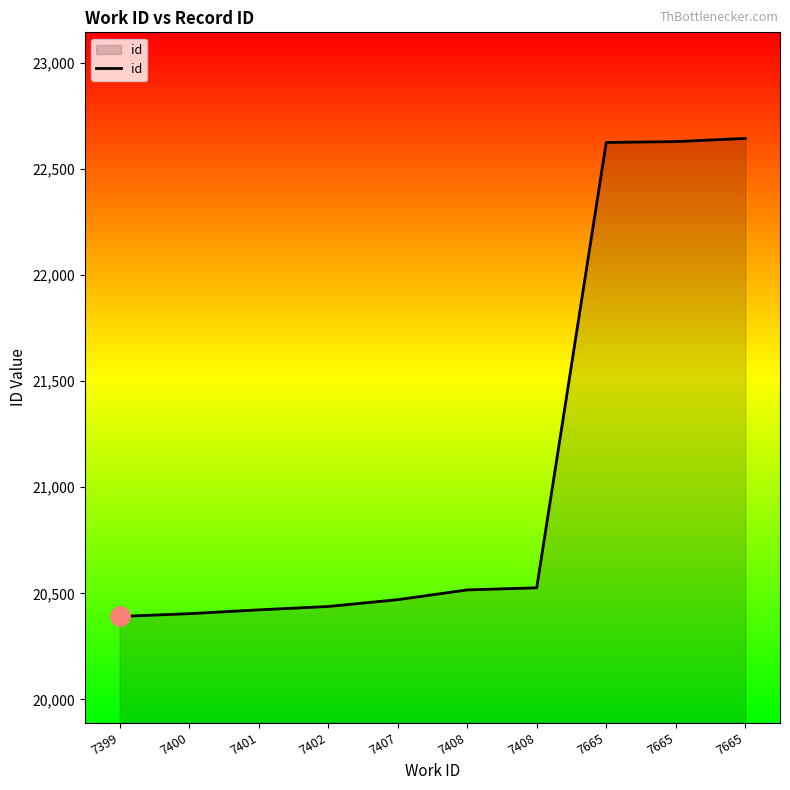

The chart shows a value of 6725 at 7407. True or false?

False